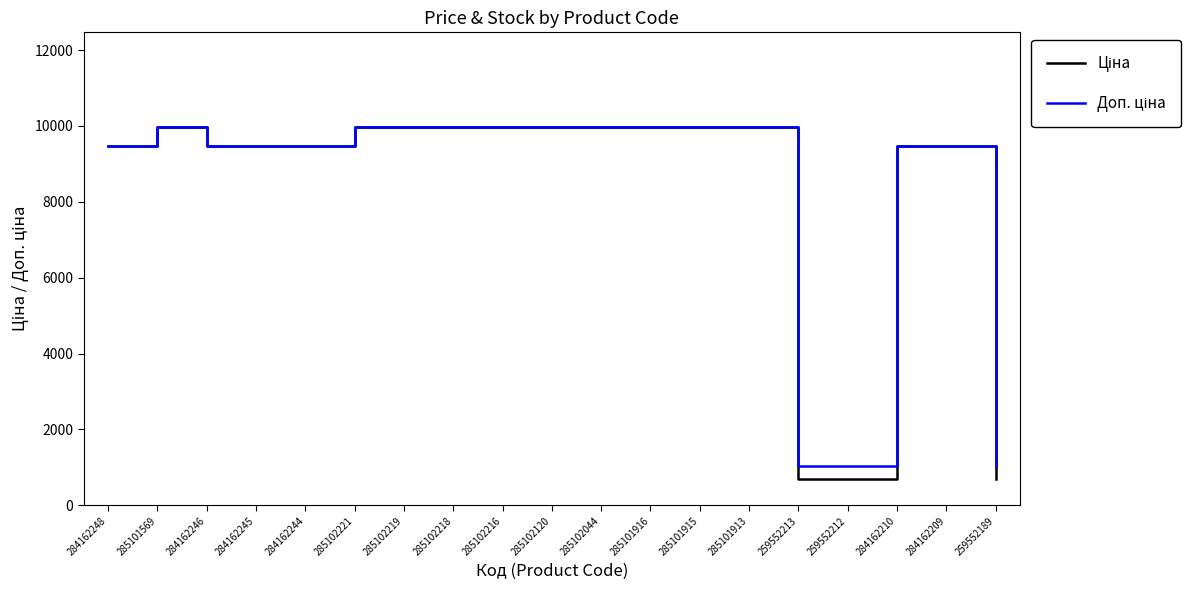

What position from the right is 285102120?

10